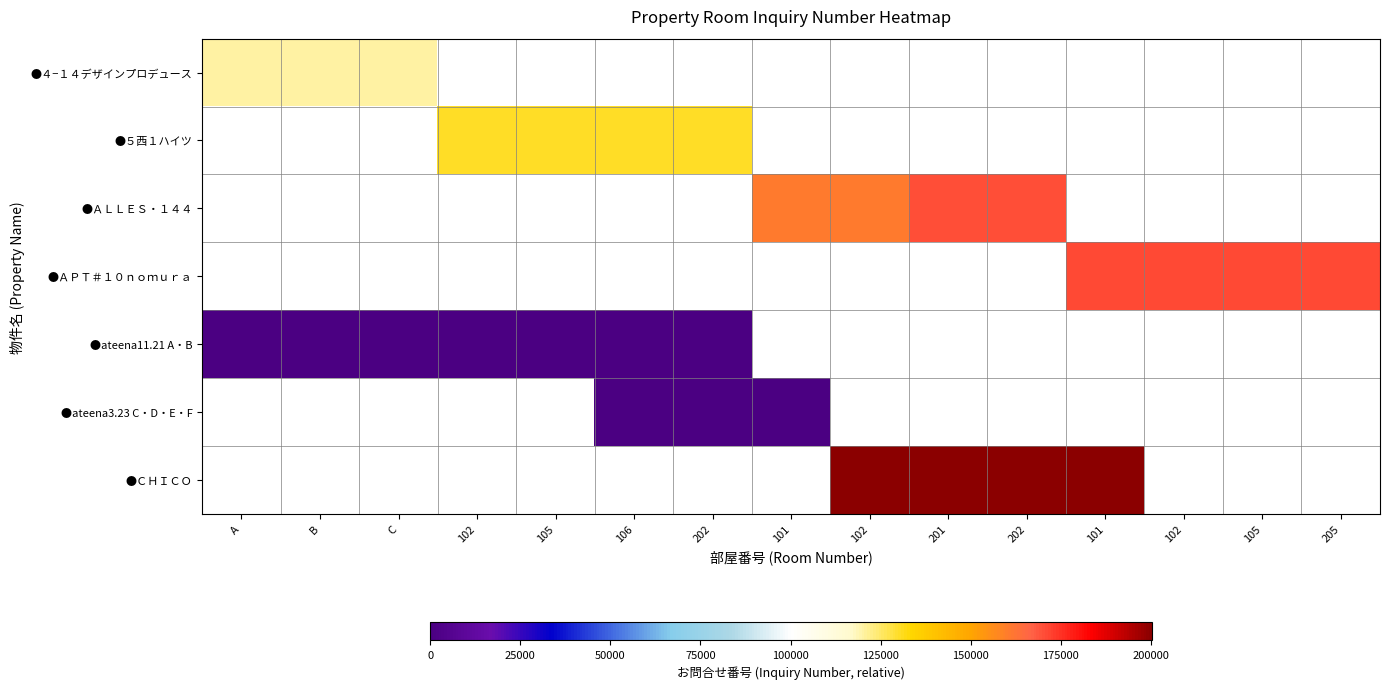

Which has a higher value, 205 or B?

B